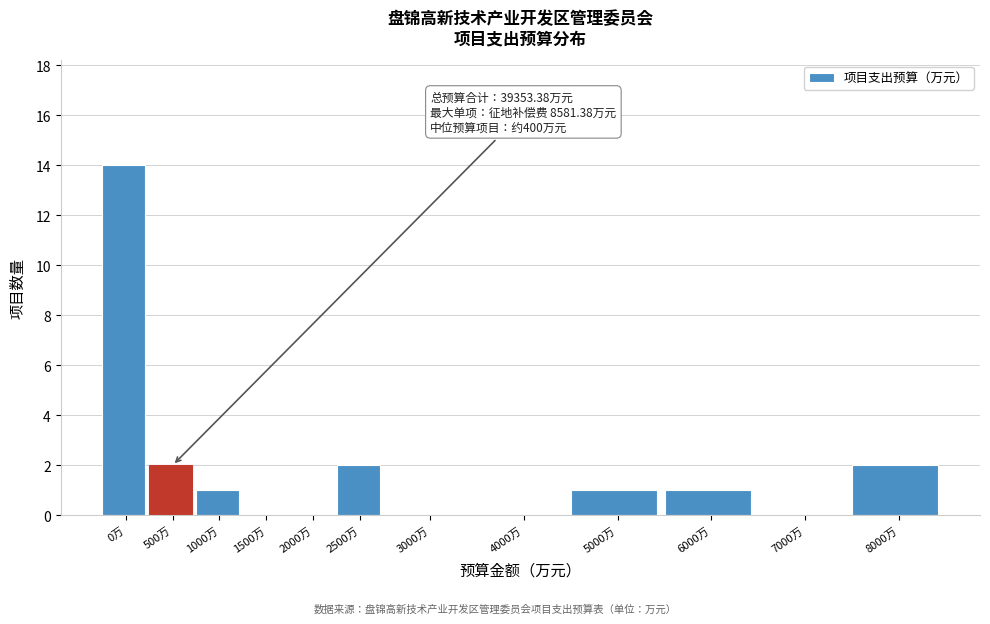

Reading right to left, extract all data points from this chart.

8000万=2	7000万=0	6000万=1	5000万=1	4000万=0	3000万=0	2500万=2	2000万=0	1500万=0	1000万=1	500万=2	0万=14